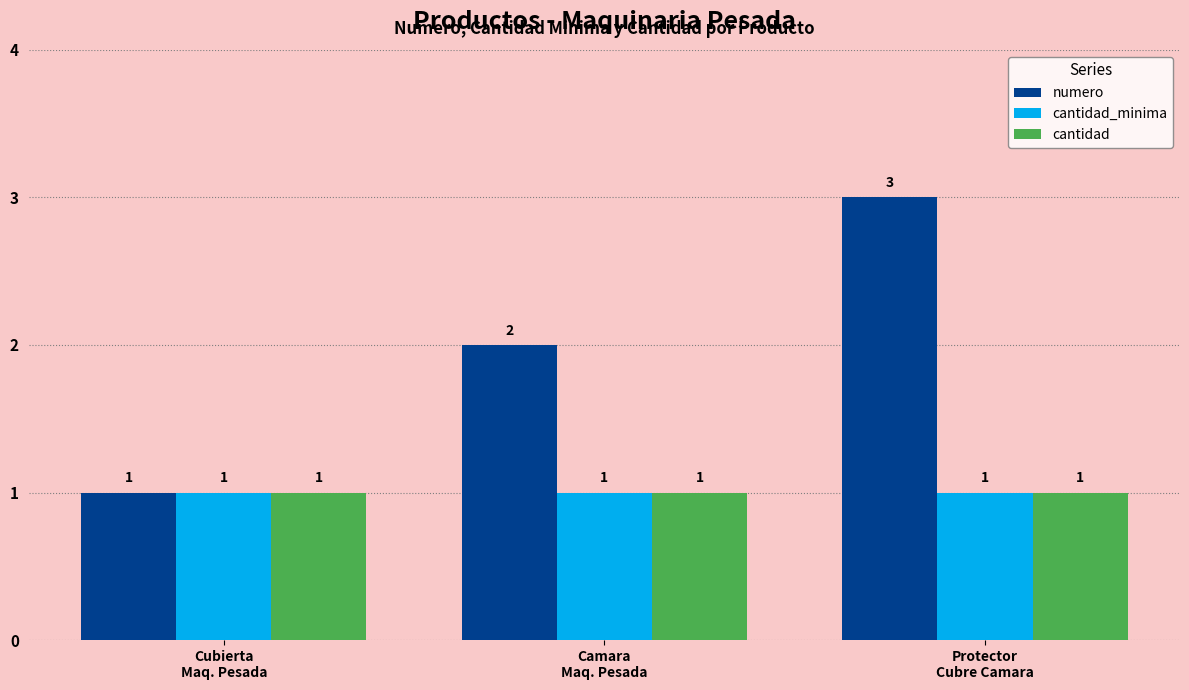

Count the number of data series in this chart.

3